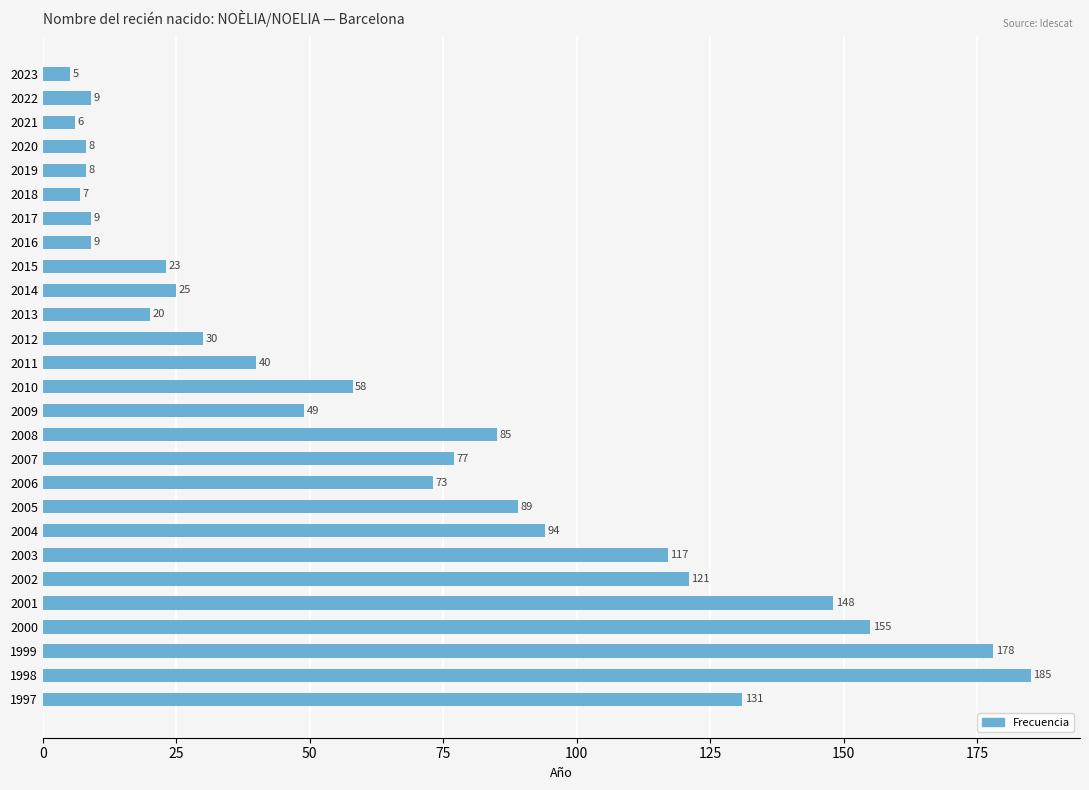

Reading top to bottom, list all the values displayed in this chart.

5	9	6	8	8	7	9	9	23	25	20	30	40	58	49	85	77	73	89	94	117	121	148	155	178	185	131